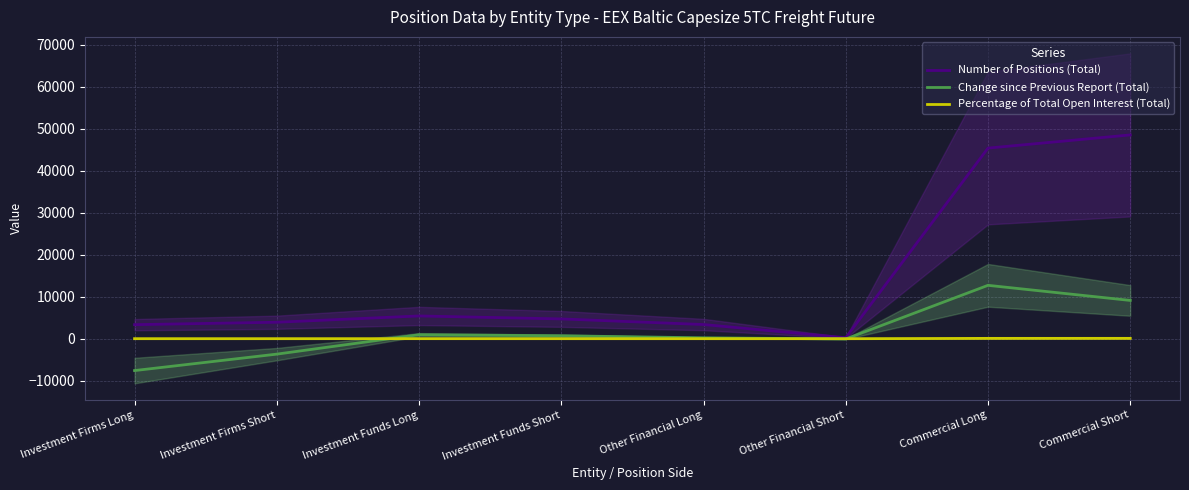

Between Investment Funds Long and Other Financial Long, which is larger?

Investment Funds Long